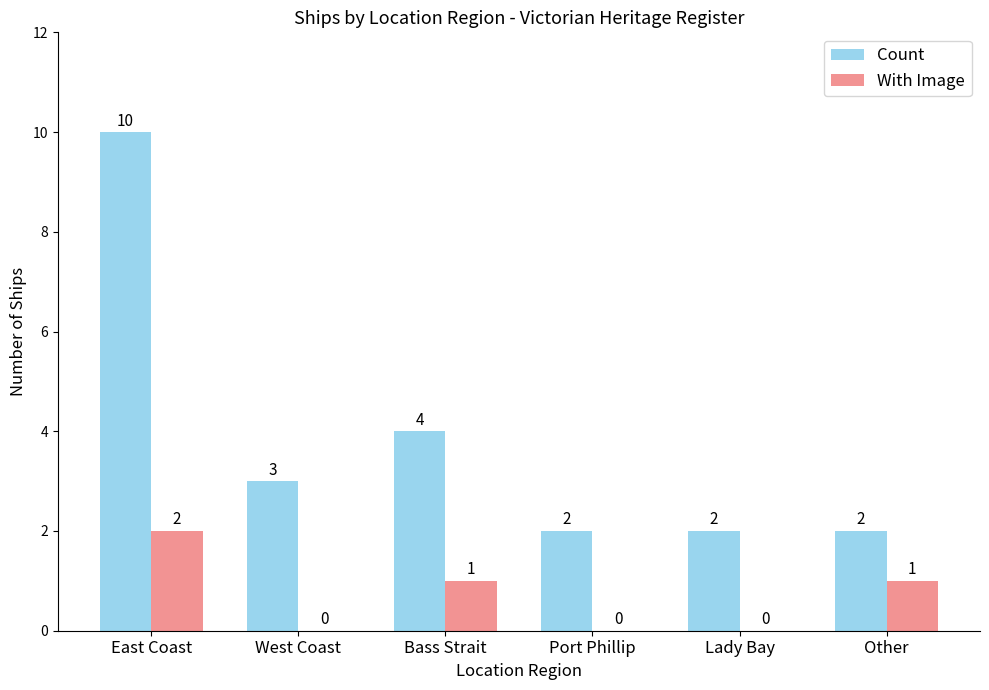

The value of With Image at East Coast is 2. True or false?

True